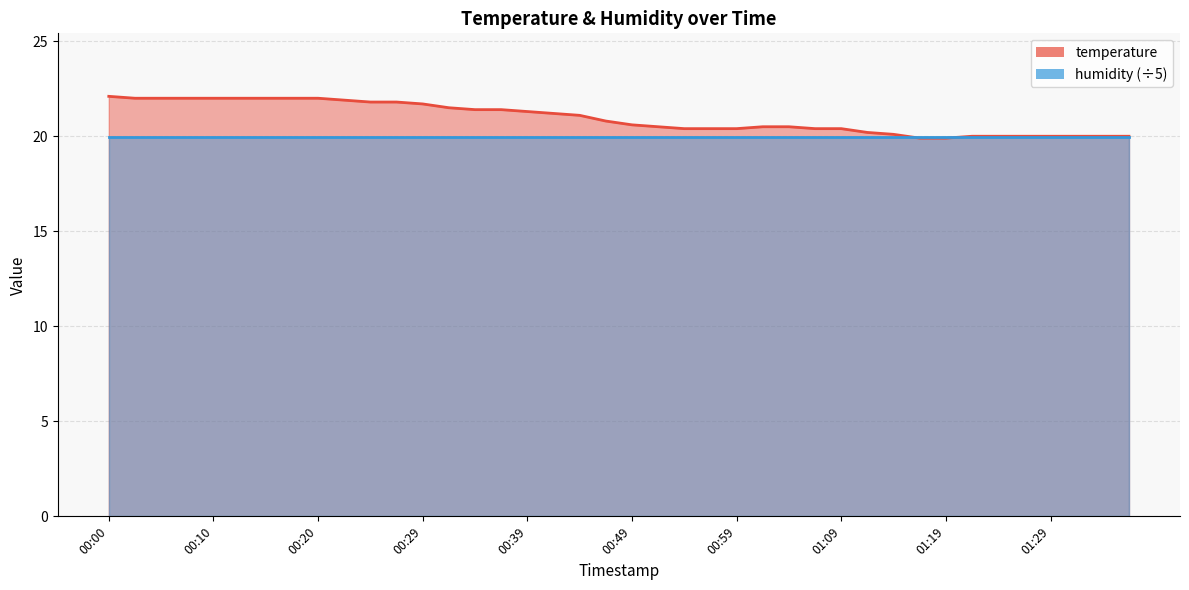

Which label corresponds to the smallest value in the chart?

01:16